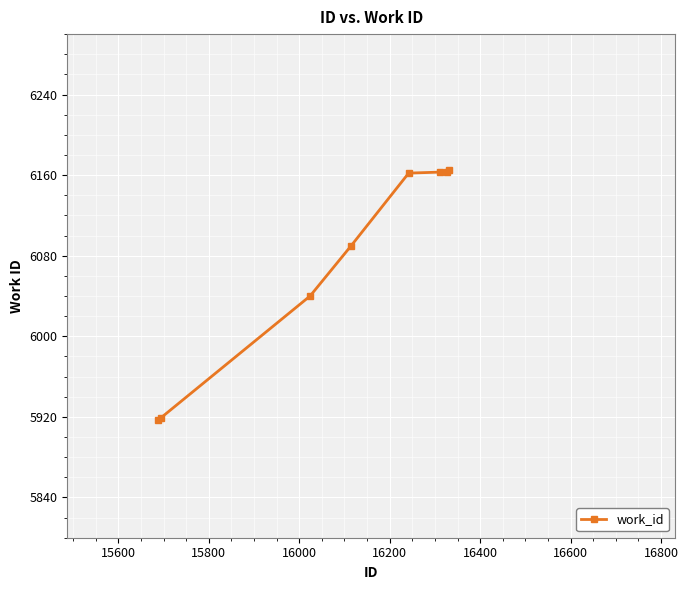

What is the minimum value shown in the chart?

5917